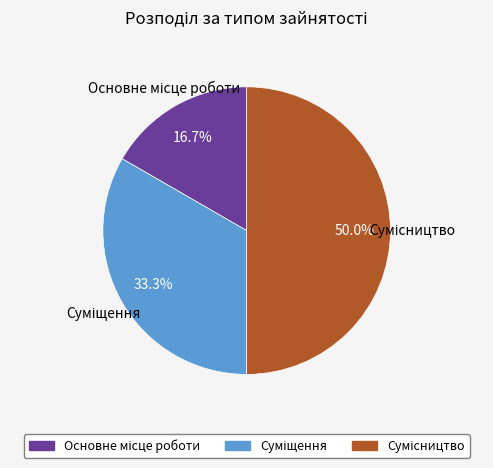

To the nearest percent, what percentage of the pie is Сумісництво?

50%